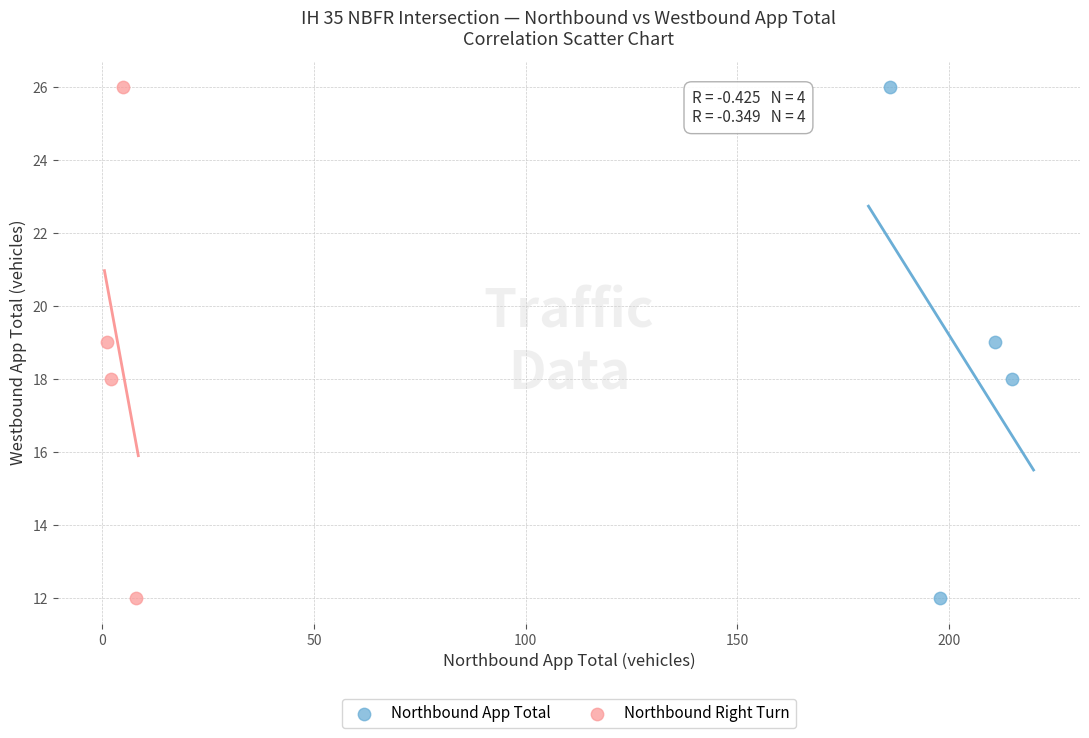

What are all the series names shown in the legend?

Northbound App Total, Northbound Right Turn